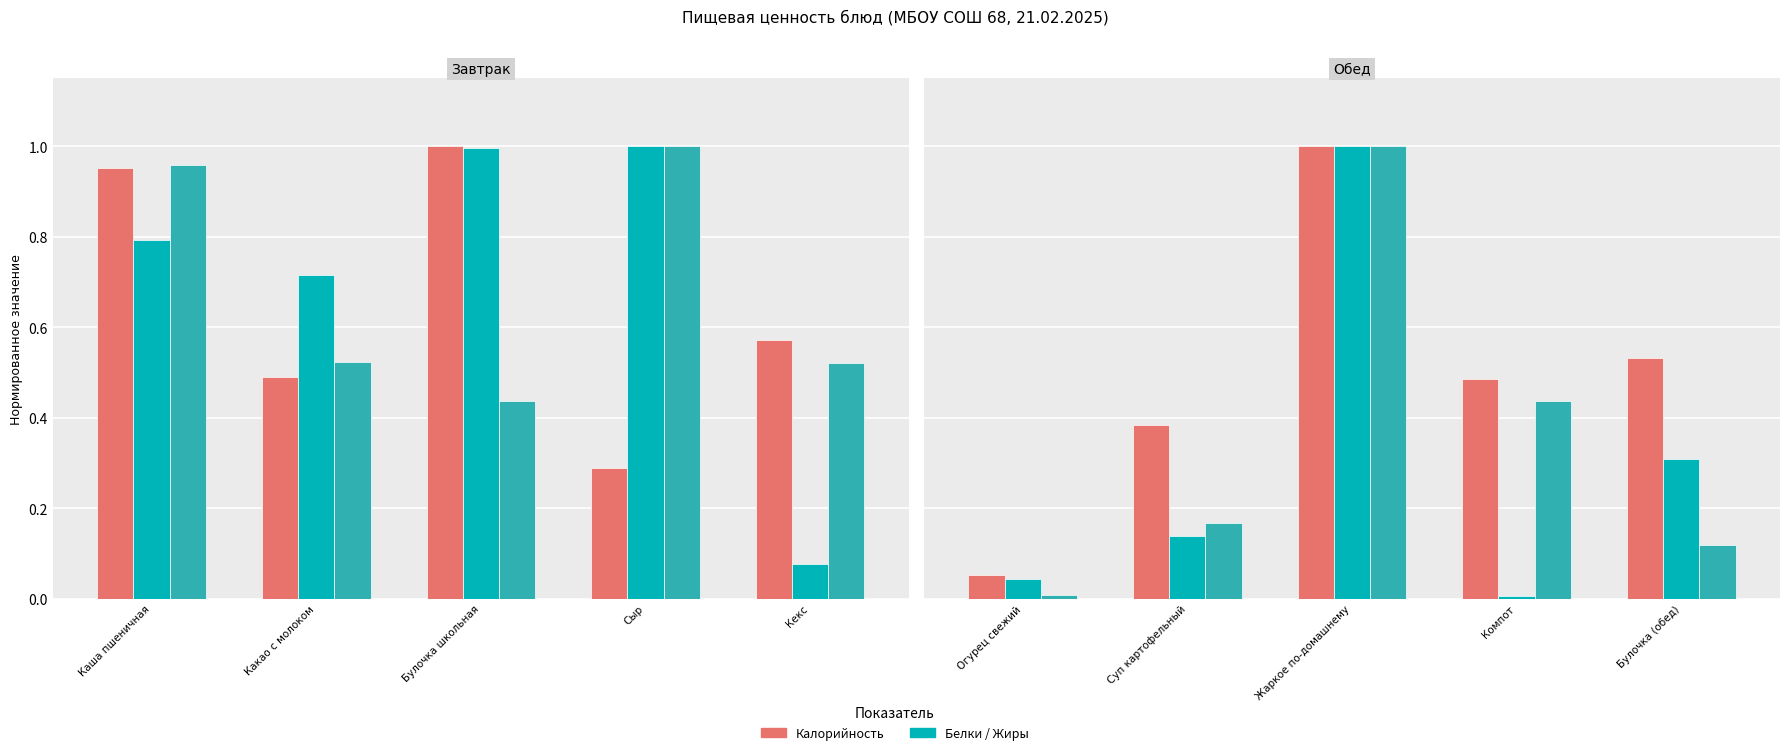

List the series in order of their peak value, highest first.

Калорийность, Белки, Жиры